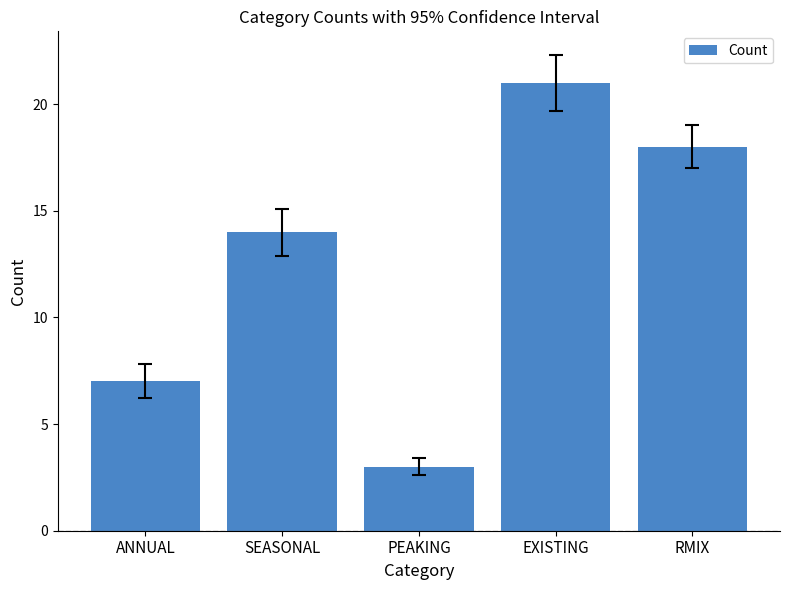

Read the value at RMIX.

18